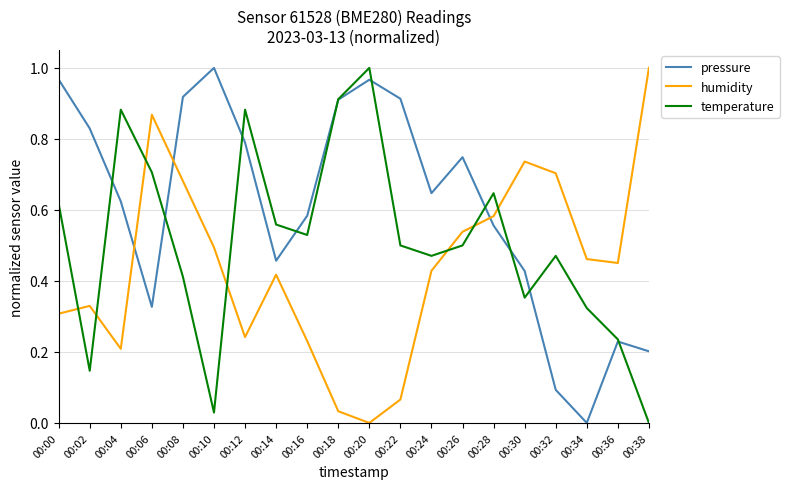

Which category has the highest value in the temperature series?

00:20